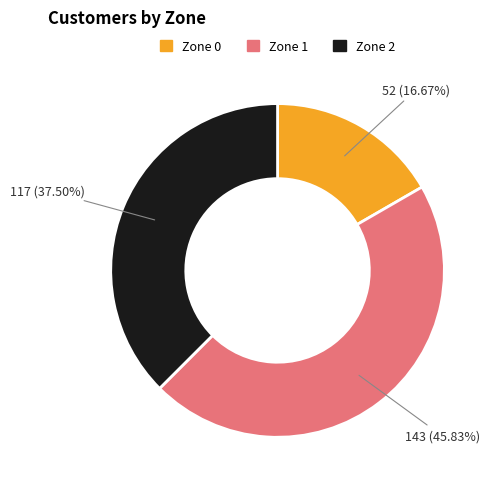

To the nearest percent, what percentage of the pie is Zone 0?

17%